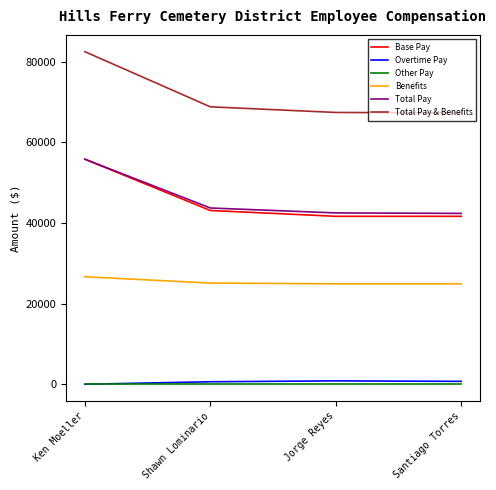

Which series has the largest range (max minus min)?

Total Pay & Benefits